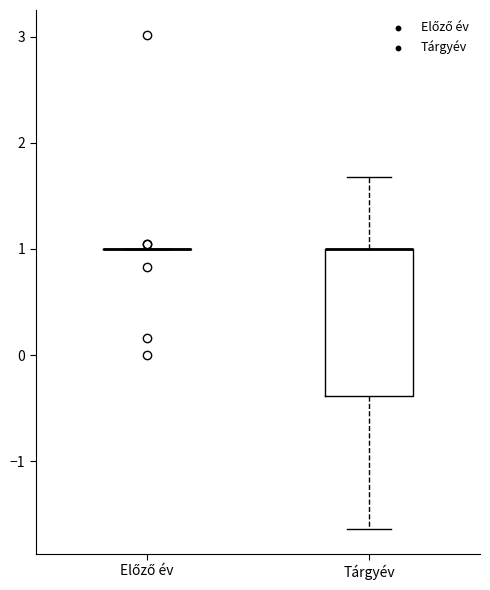

Comparing the boxes themselves (not the whiskers), which one is the tallest?

Tárgyév